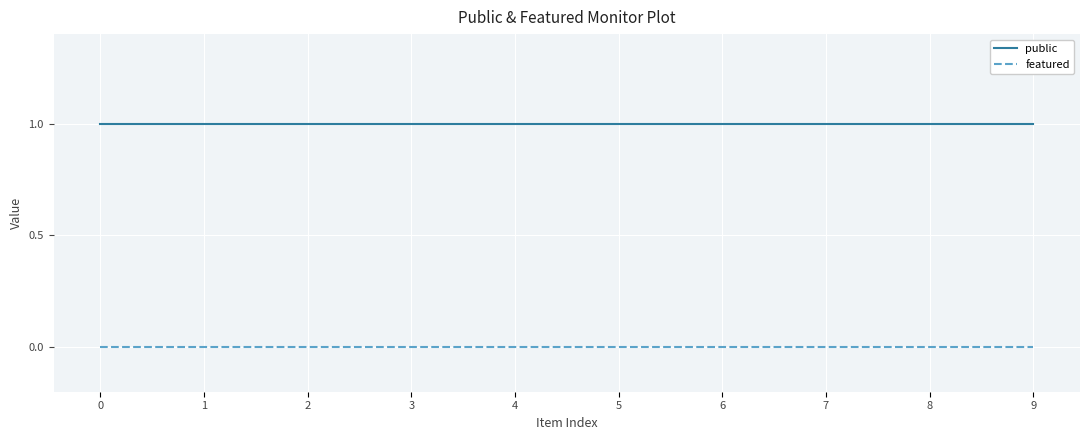

Is it true that public equals 1 at 6?

True